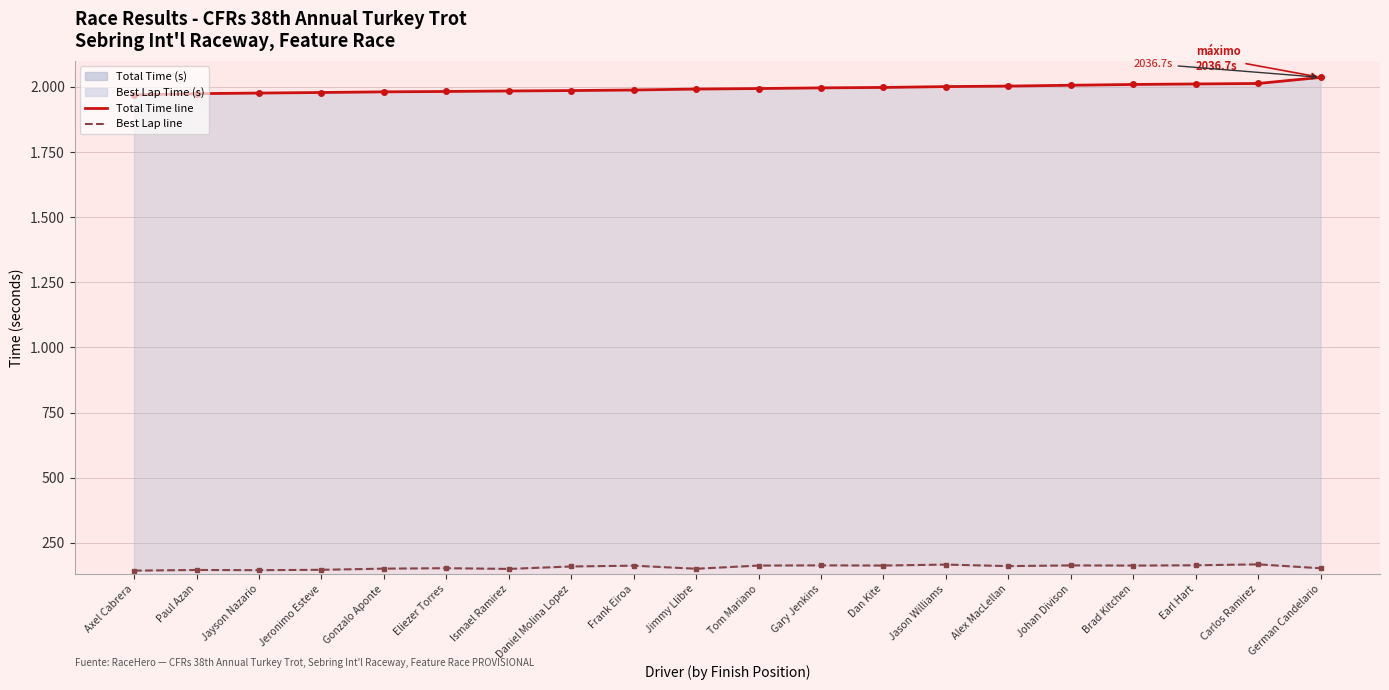

In Best Lap Time (s), how many points are lower than both neighbors (excluding endpoints)?

6